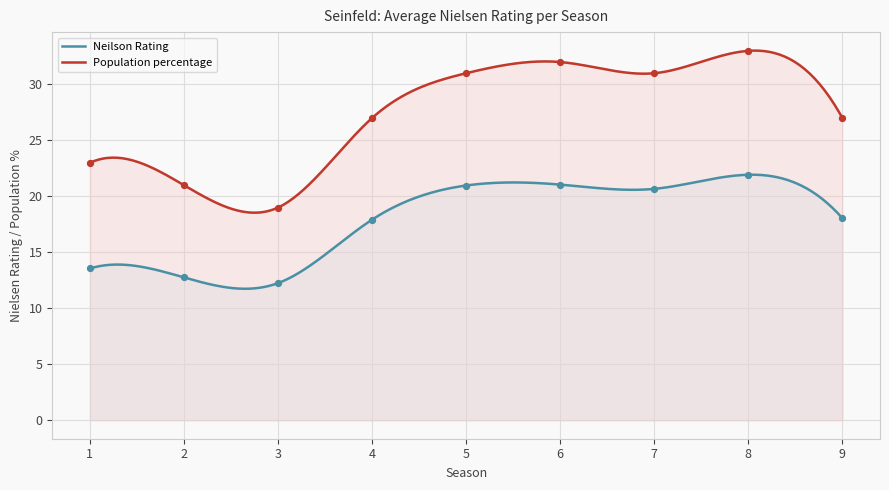

Which series has the largest total across all categories?

Population percentage